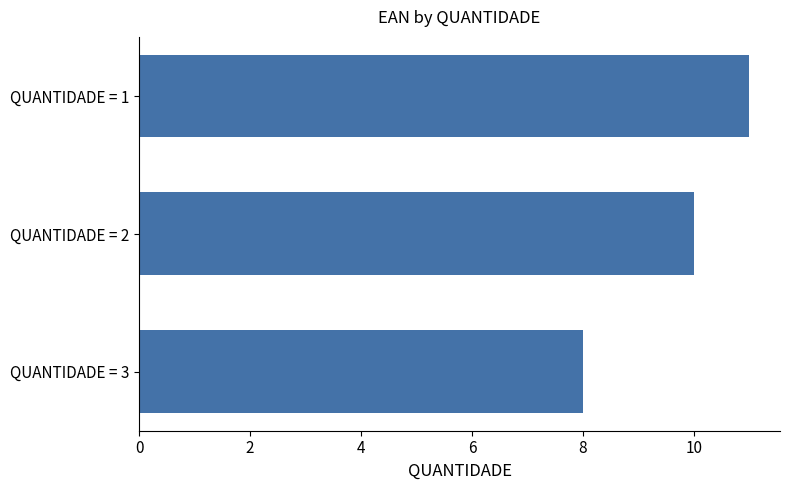

Are the bars horizontal?

Yes